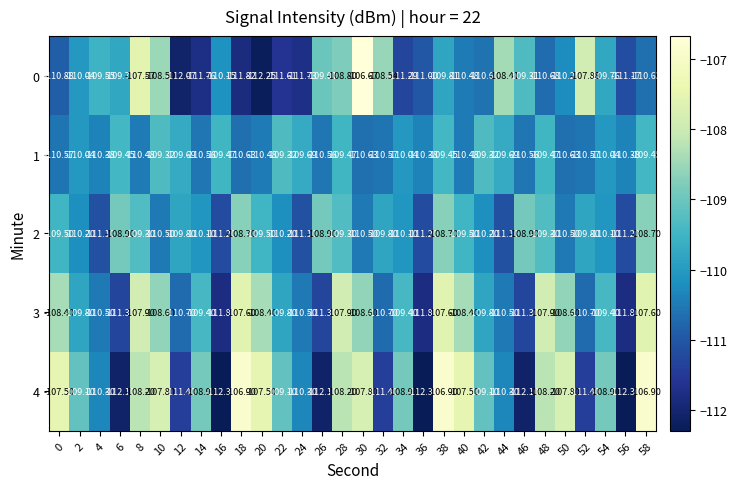

Count the number of categories in the chart.

30